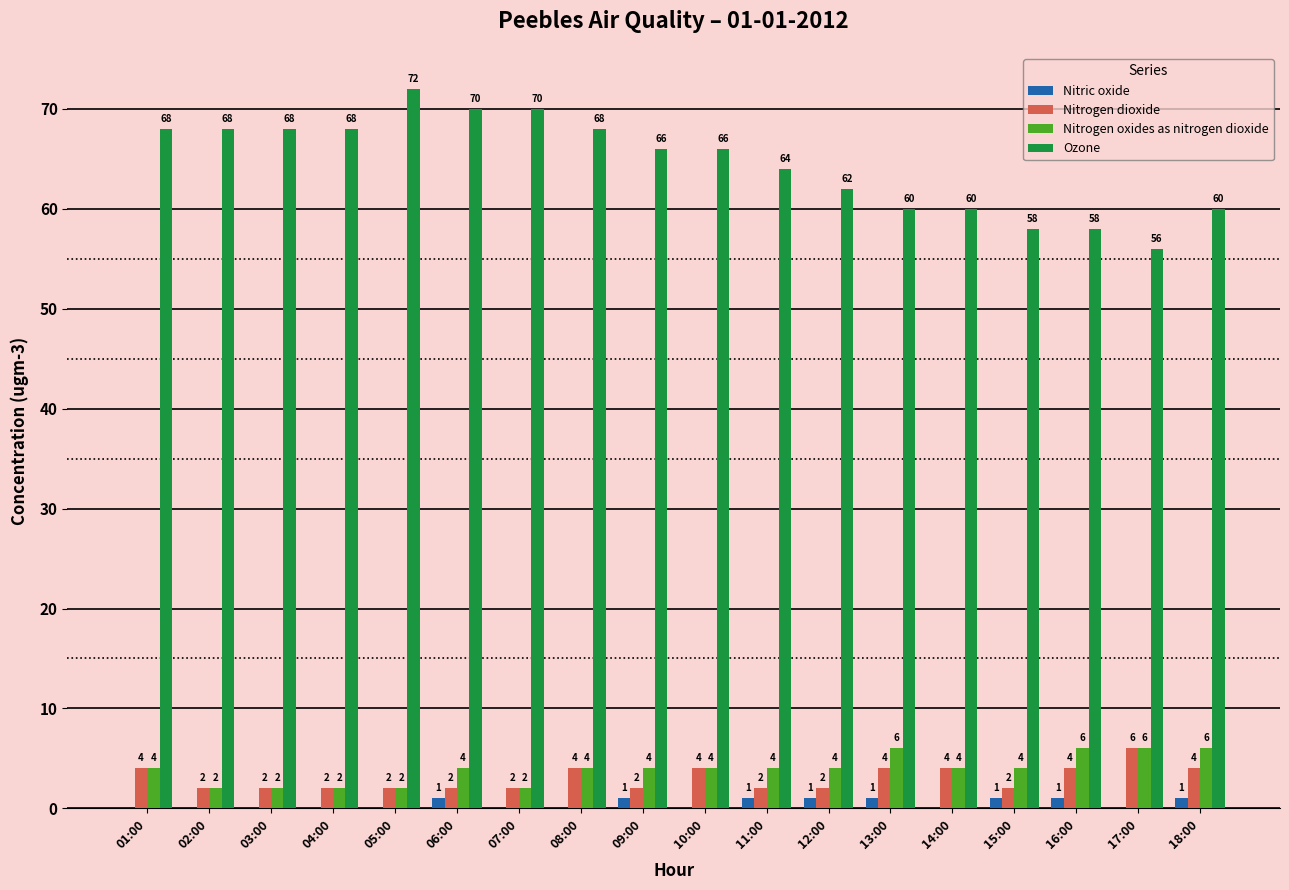

Are the bars grouped side by side (vs. stacked)?

Yes